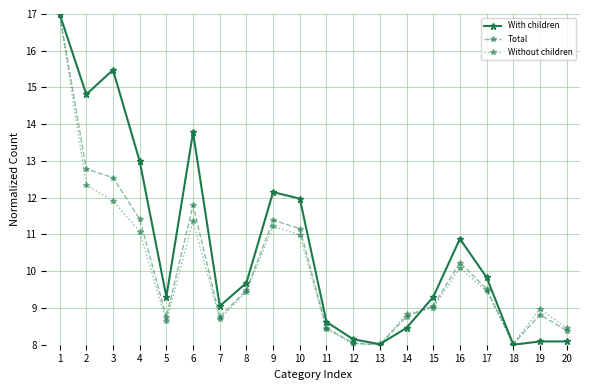

The value of Without children at 12 is 8.0. True or false?

True